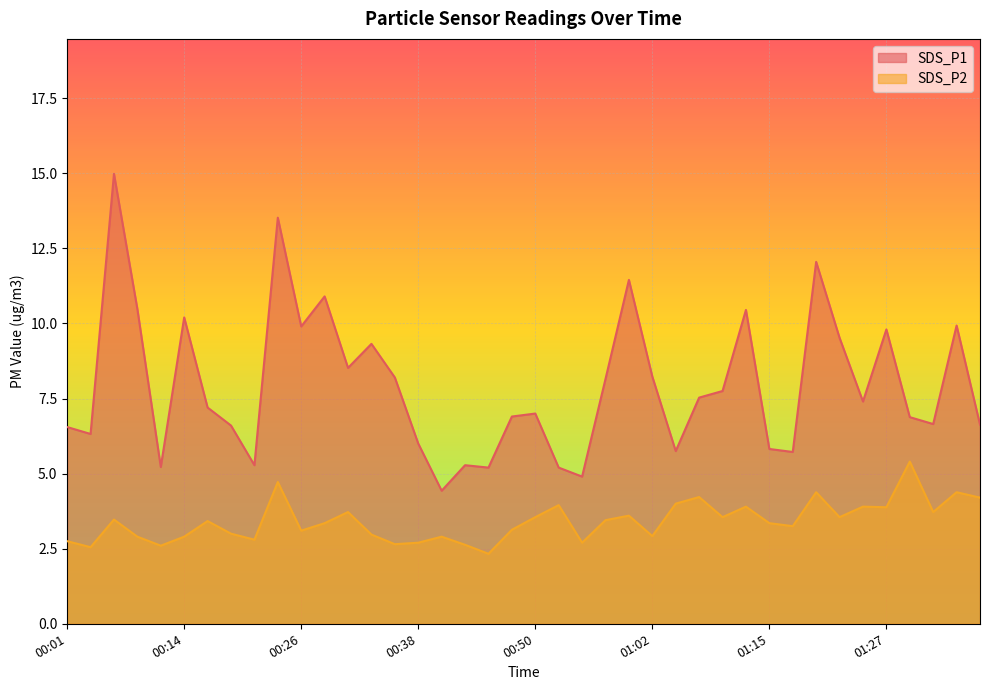

What is the maximum value shown in the chart?

15.0